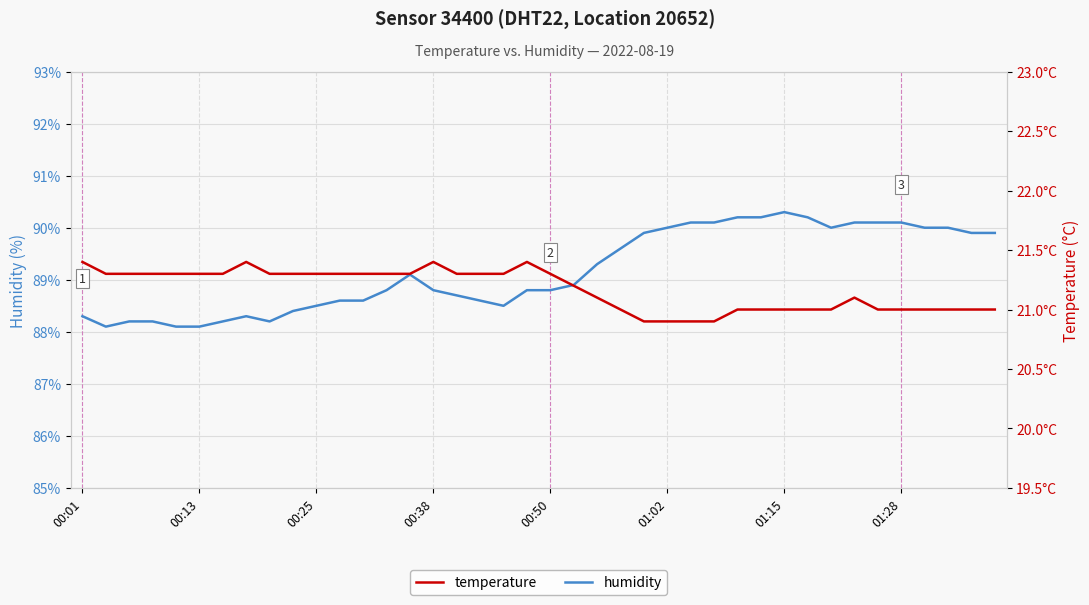

List the series in order of their peak value, lowest first.

temperature, humidity